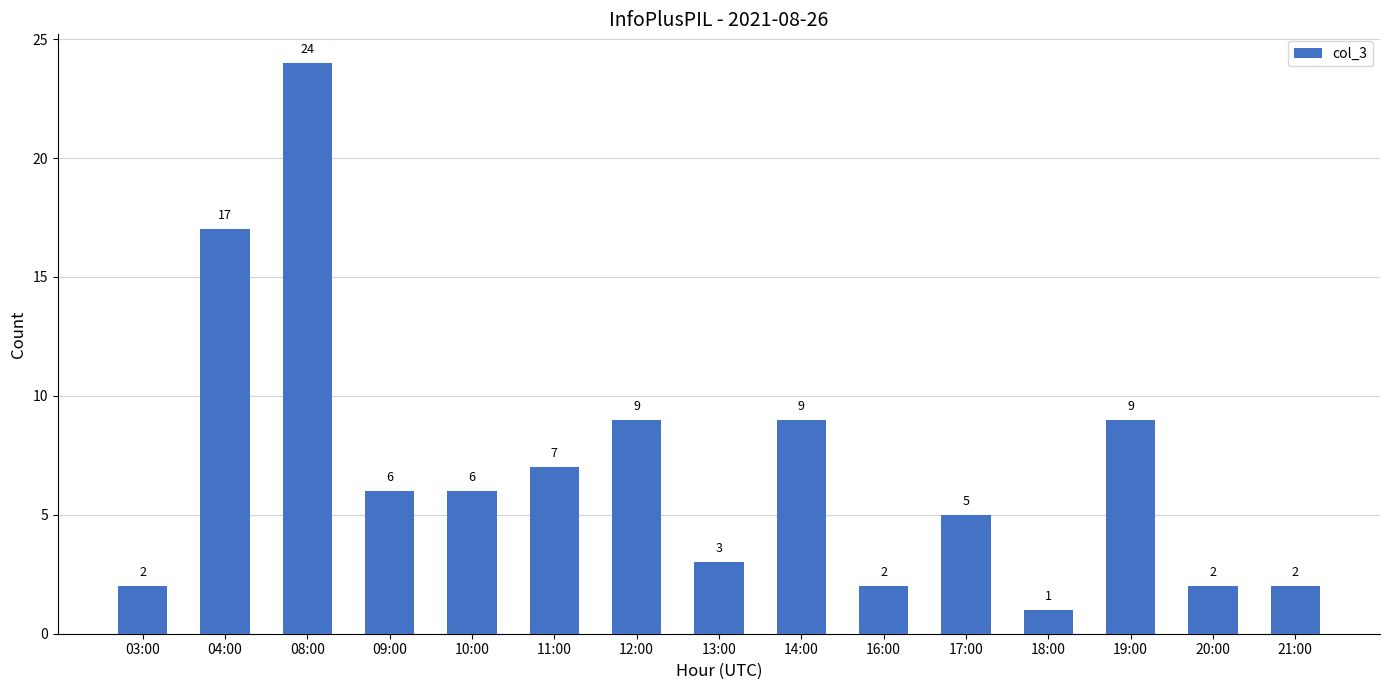

Approximately how many times larger is the value at 03:00 compared to 18:00?

2.0